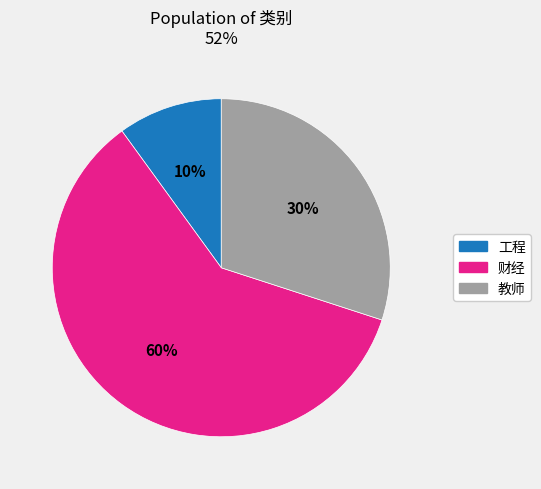

Which has a higher value, 教师 or 工程?

教师